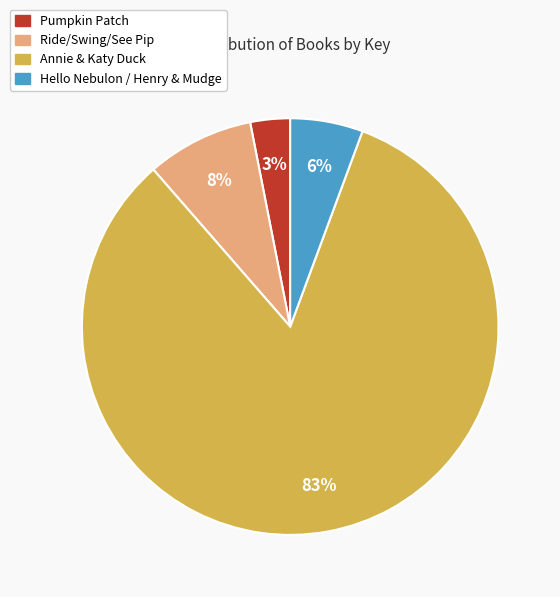

Count the number of slices in the pie.

4